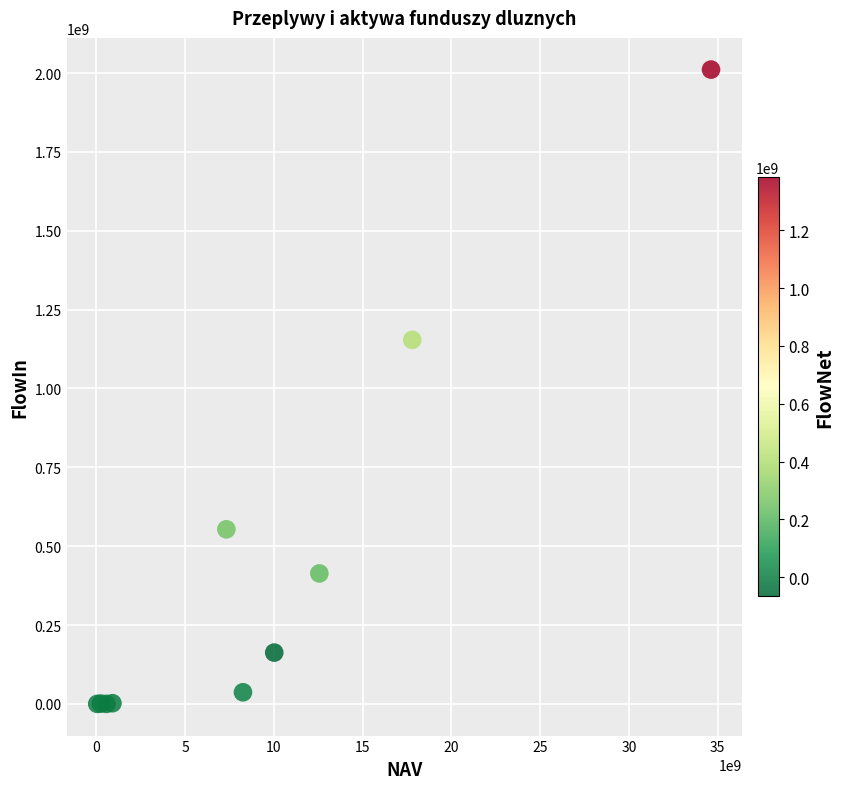

What Y value in the scatter plot is closest to 1005538302?

1154077904.5